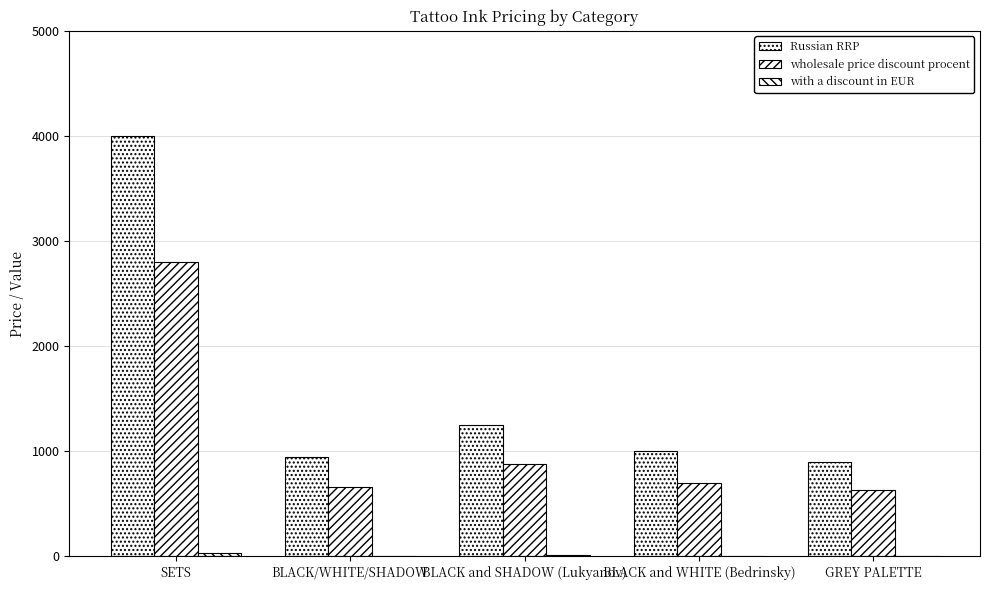

What is the difference between the maximum and minimum values in the wholesale price discount procent series?

2170.0